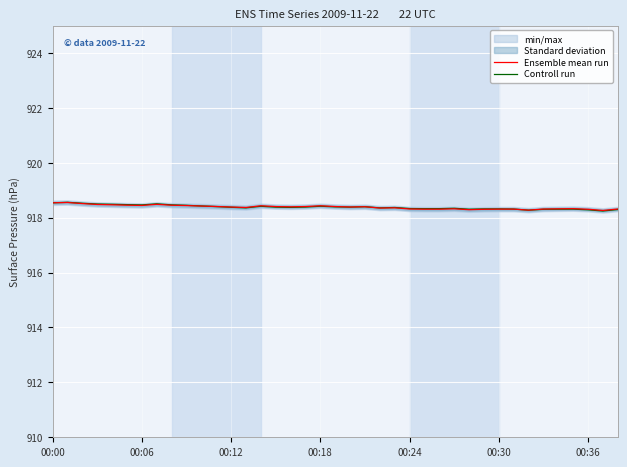

At 17, list the series in order from smallest to largest.

Controll run, Ensemble mean run